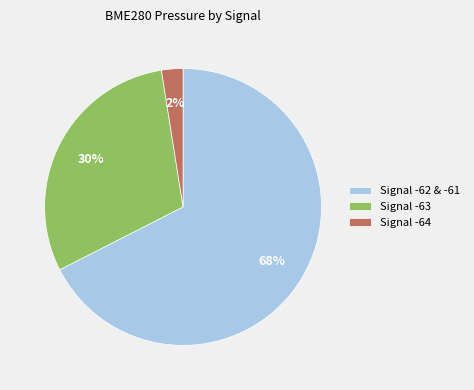

To the nearest percent, what is the average slice percentage?

33%